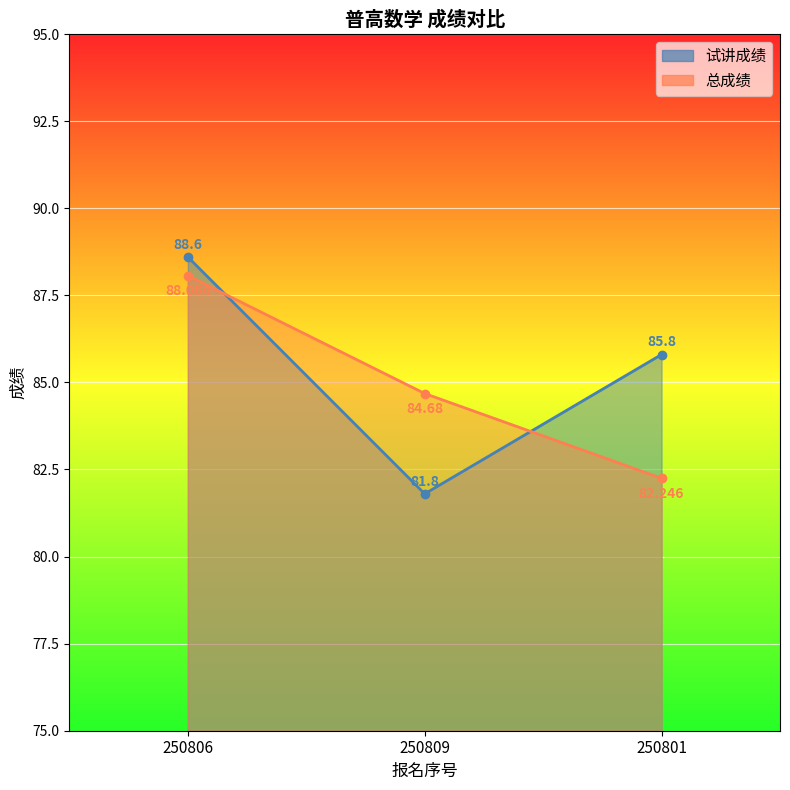

What is the label of the 2nd point from the right?

250809